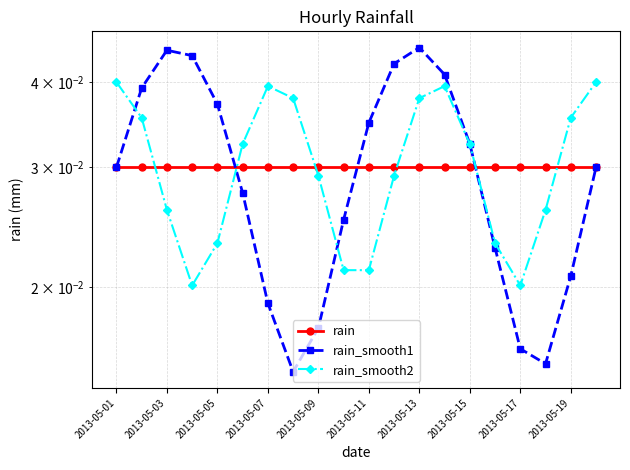

Is it true that rain_smooth2 equals 0.0 at 2013-05-03?

False